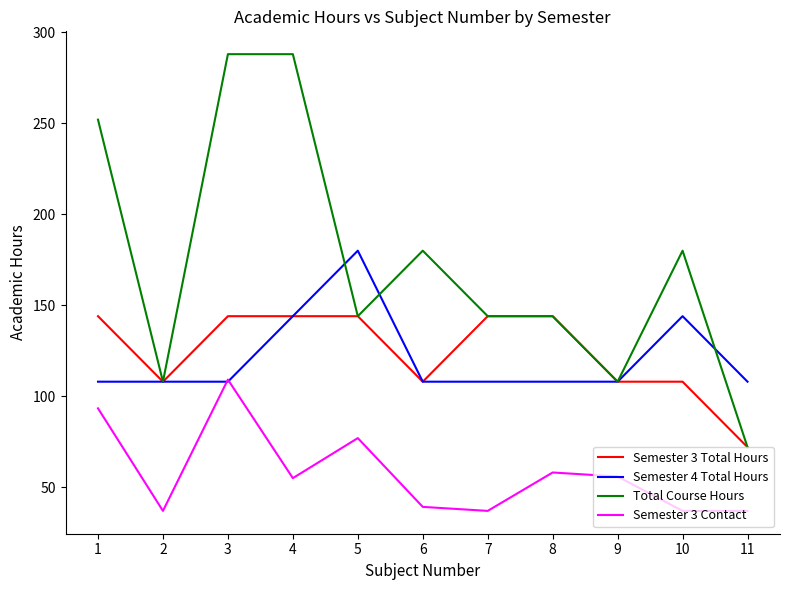

What is the lowest value of the Semester 3 Total Hours series?

72.0